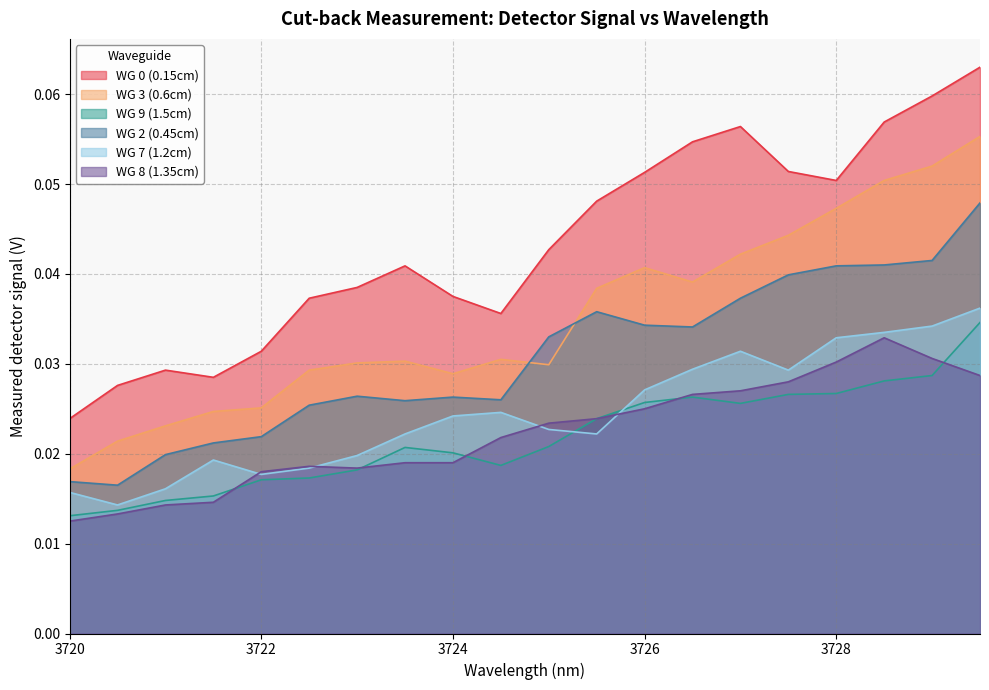

The value of WG 8 (1.35cm) at 3727.5 is 0.0. True or false?

True